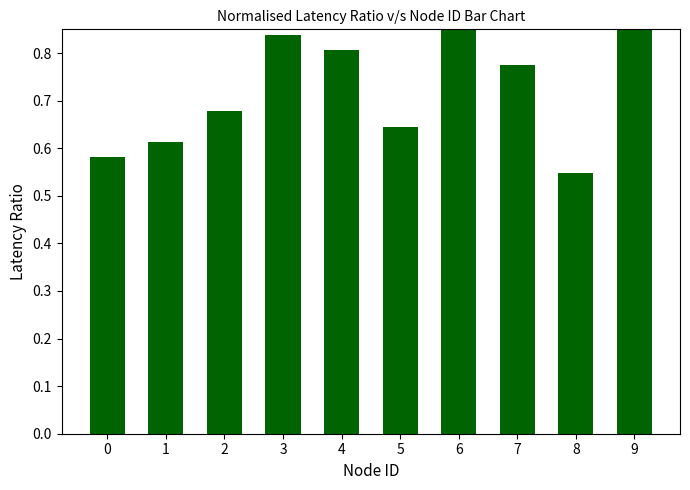

What is the maximum value shown in the chart?

0.9